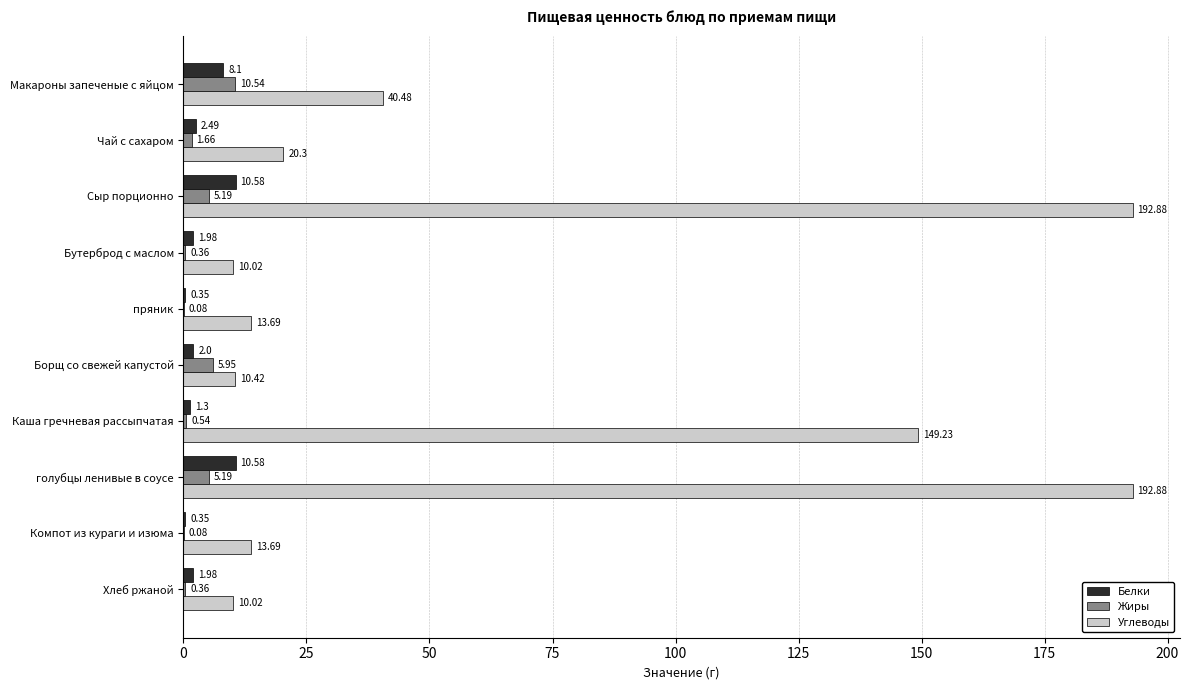

Which series has the largest total across all categories?

Углеводы